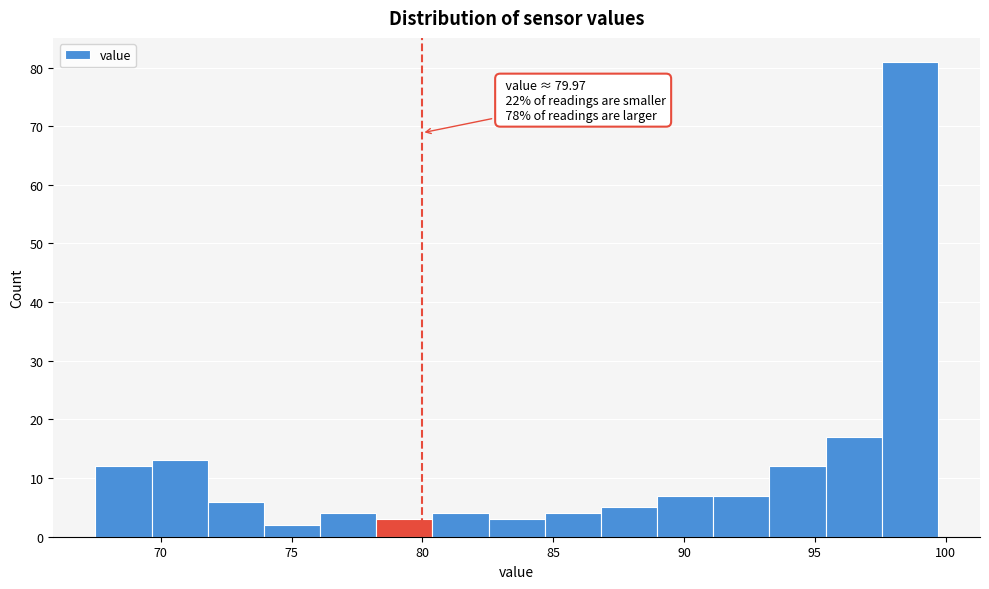

Which range on the x-axis has the tallest bar?

97.5 to 99.5